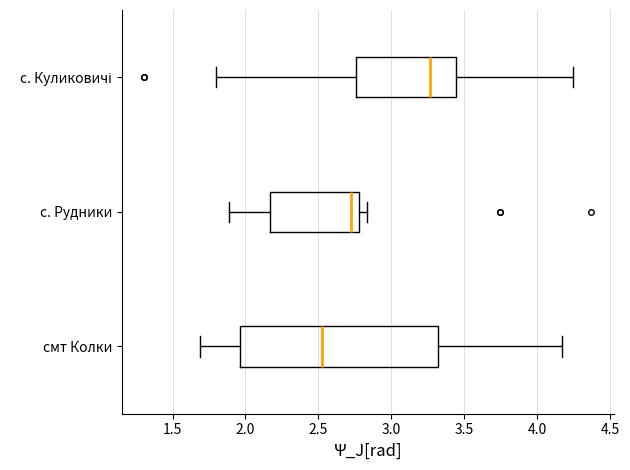

Reading bottom to top, transcribe this box plot: for each box, give where its median line is, the range the box spans, and where its two whiskers end, as read against the x-axis. The values are not printed on the chart, so give them approximately, as read against the axis.

смт Колки: median 2.55, box 1.95 to 3.30, whiskers 1.70 to 4.15
с. Рудники: median 2.75, box 2.15 to 2.80, whiskers 1.90 to 2.85
с. Куликовичі: median 3.25, box 2.75 to 3.45, whiskers 1.80 to 4.25